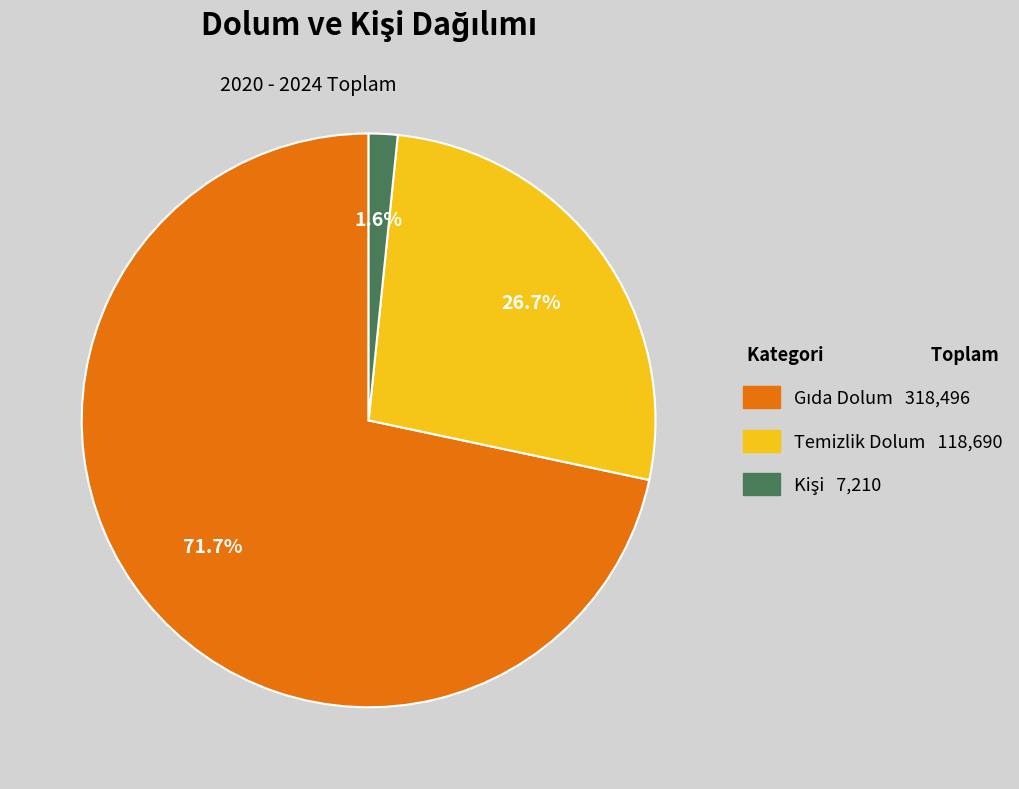

Is there any slice that represents more than half of the pie?

Yes